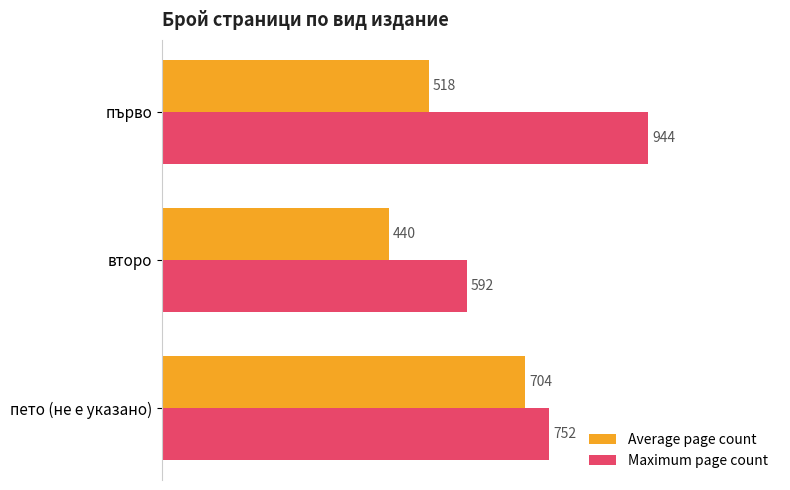

Which label corresponds to the smallest value in the chart?

второ